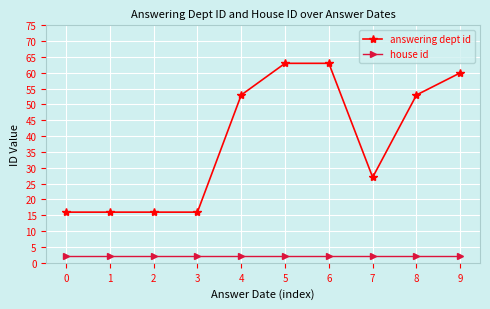

What are all the series names shown in the legend?

answering dept id, house id